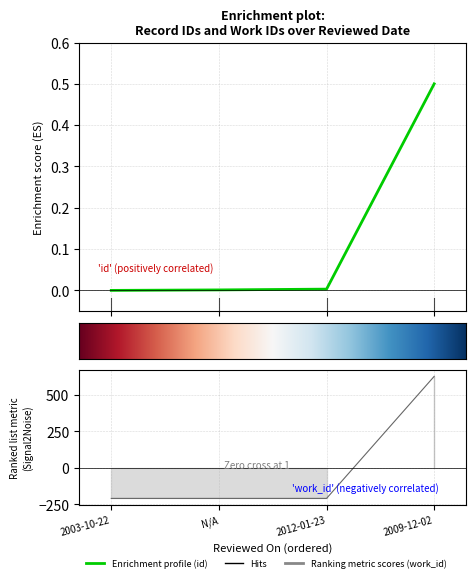

What is the value of the id point at the 4th from the left?

0.5